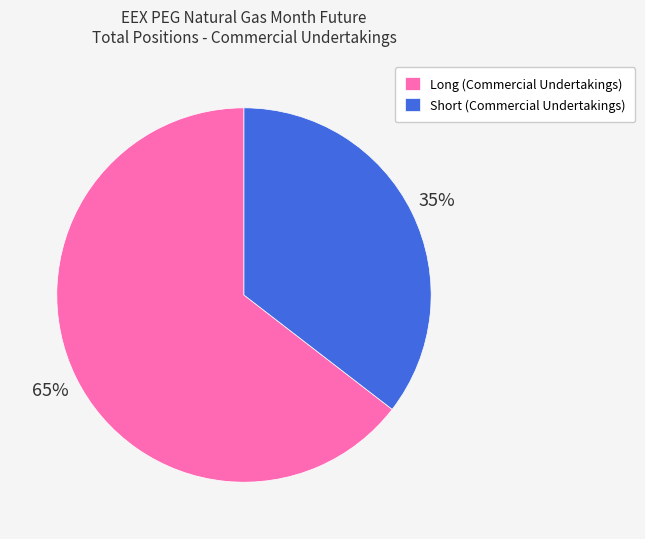

Rank the categories by value from lowest to highest.

Short (Commercial Undertakings), Long (Commercial Undertakings)